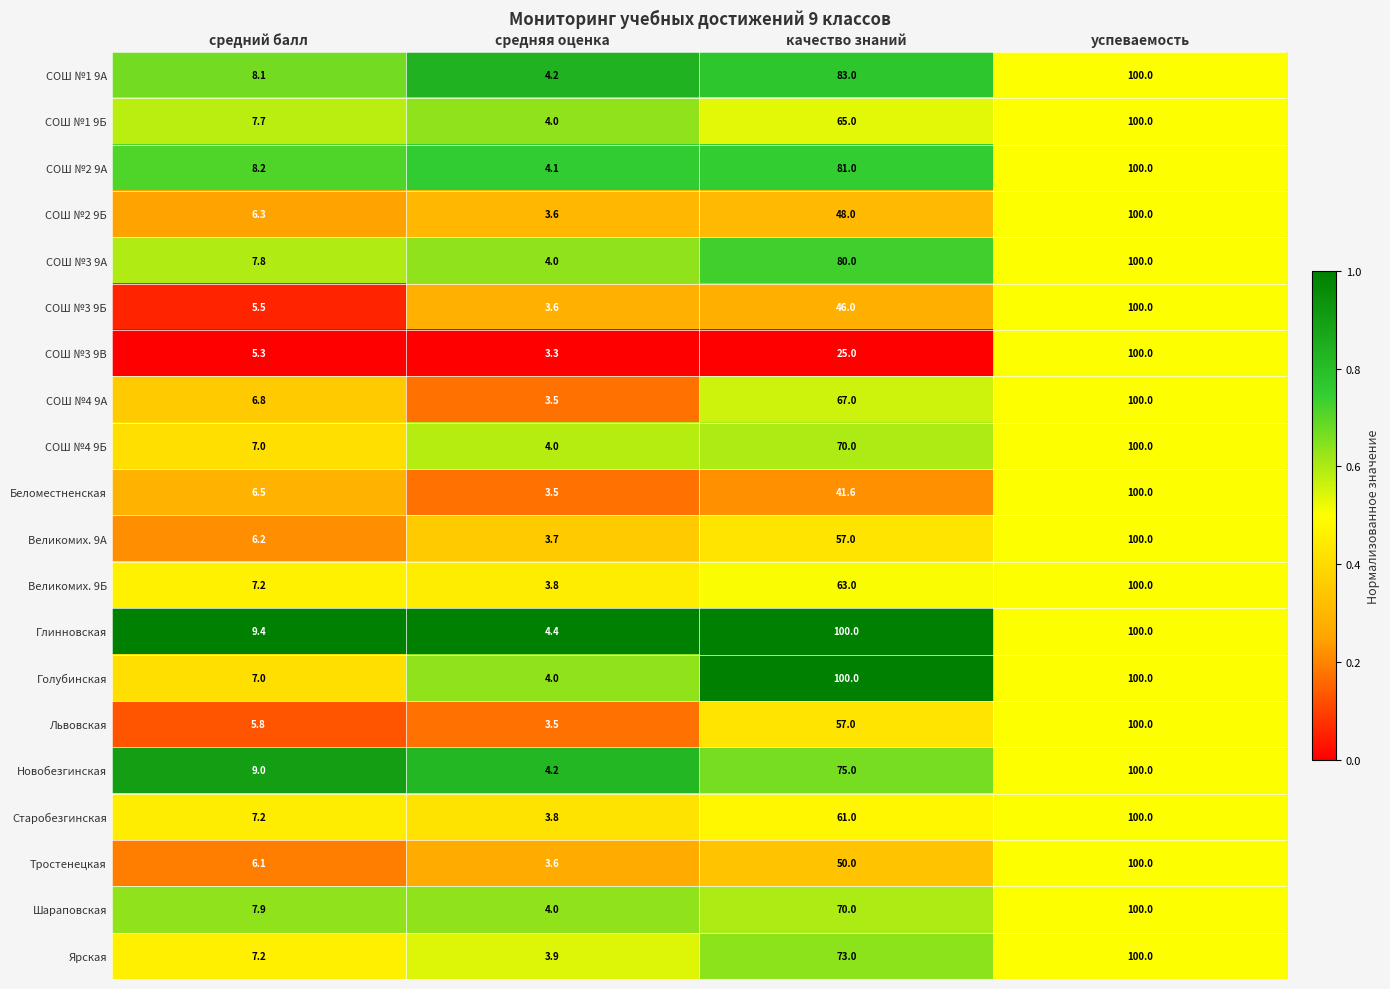

What is the approximate value of СОШ №3 9Б at средняя оценка?

3.6